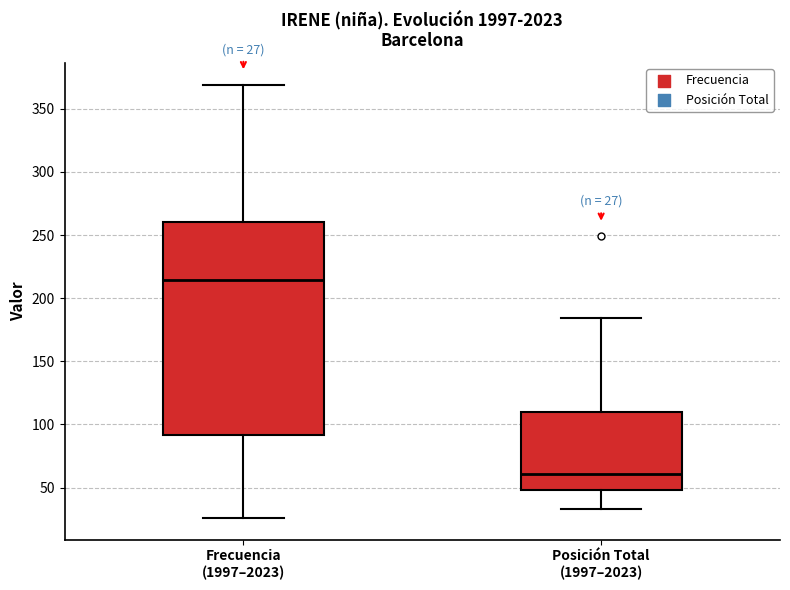

Which box is the tallest, from its lower edge to its upper edge?

Frecuencia (1997–2023)